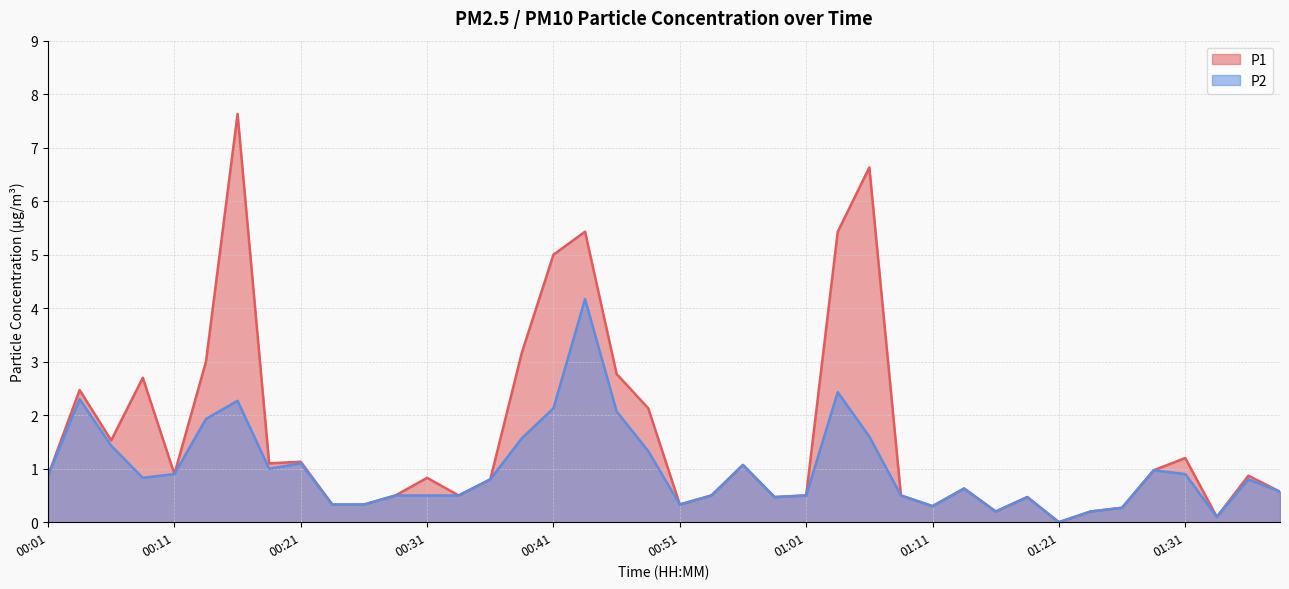

What is the total value across all series at 01:31?

2.1